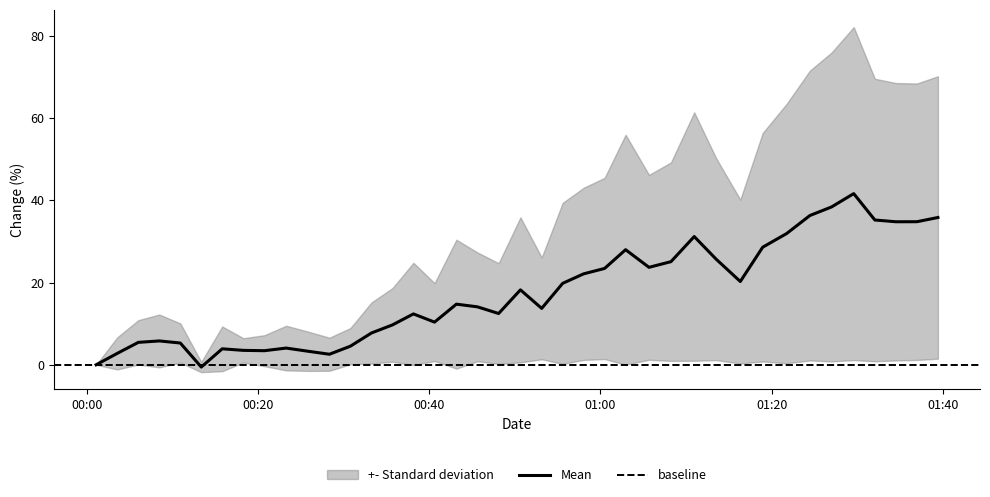

What is the maximum value for Mean?

41.6